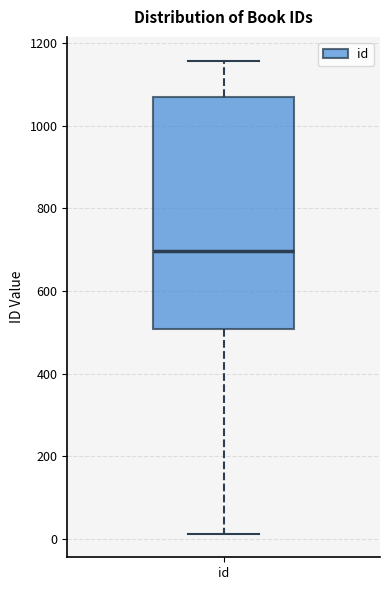

Read this box plot against the y-axis: the position of the median line, the range covered by the box, and the ends of both whiskers. The values are not printed on the chart, so give them approximately, as read against the axis.

median 700, box 500 to 1060, whiskers 20 to 1160